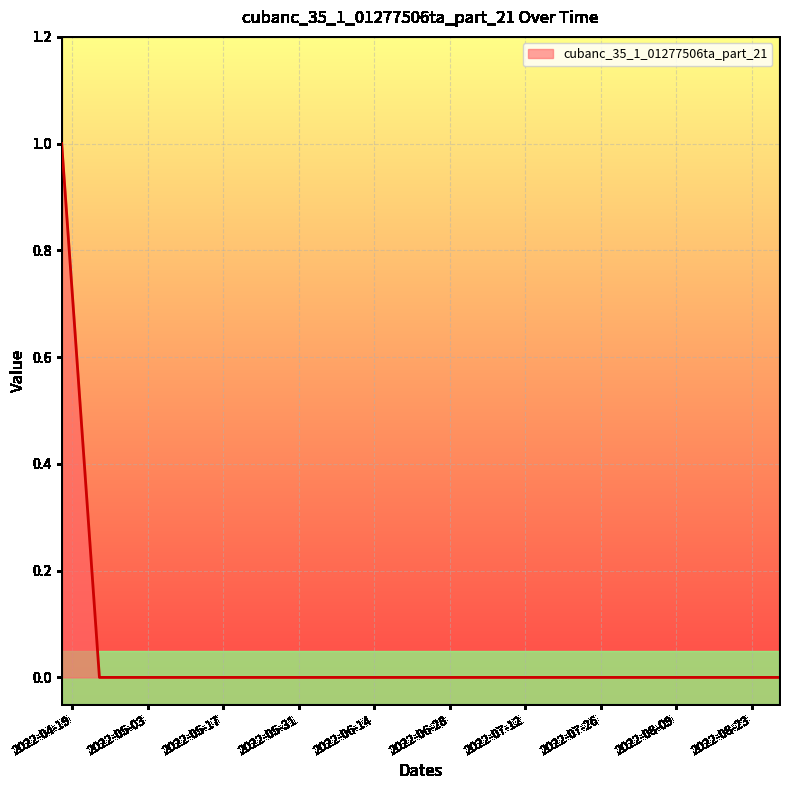

How many lines are shown in the chart?

1